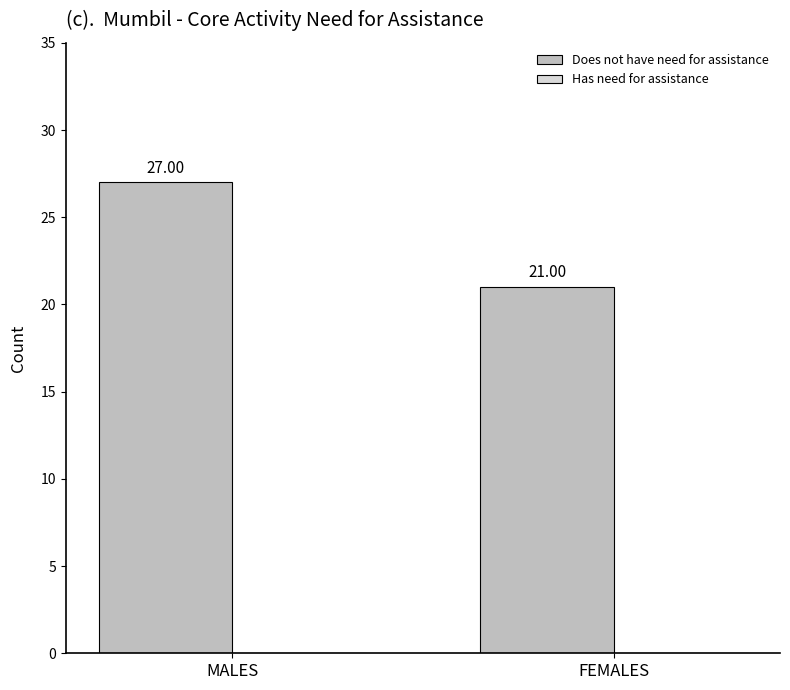

What is the greatest value displayed?

27